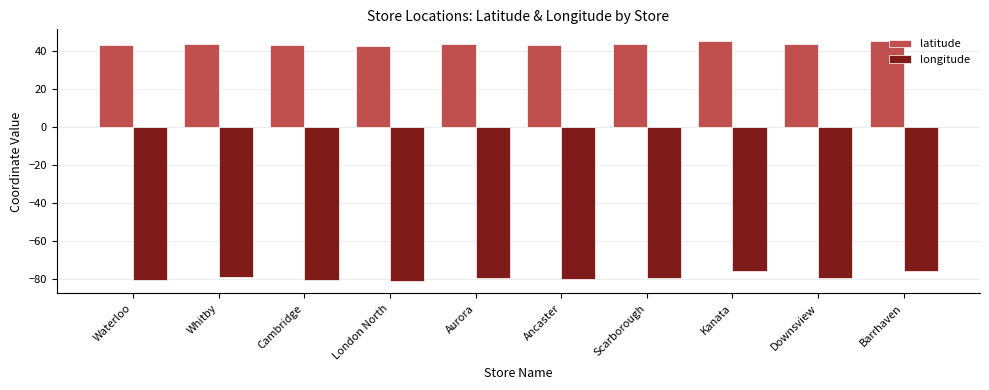

What is the value of the latitude bar at the 2nd from the left?

43.9